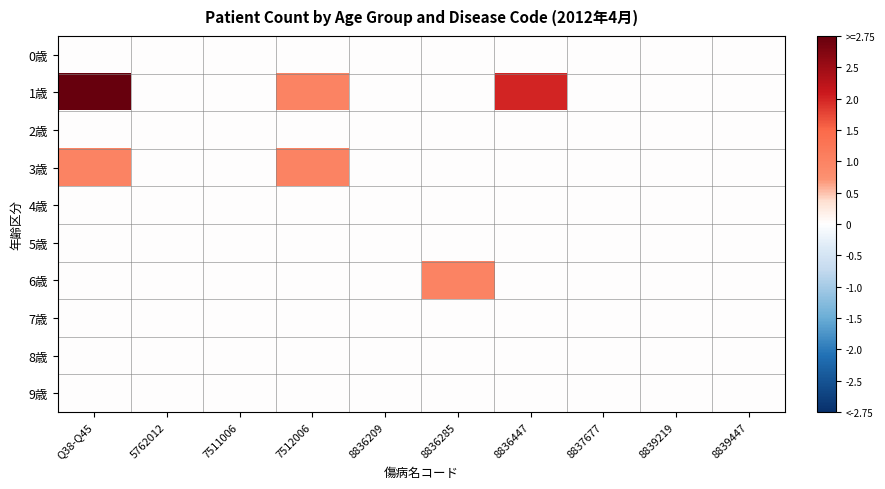

Which has a higher value, 7511006 or 8839219?

7511006